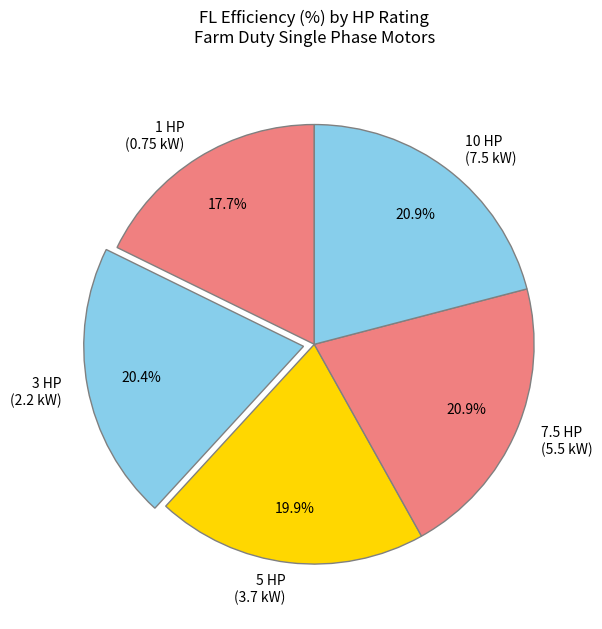

How many segments does this pie chart have?

5